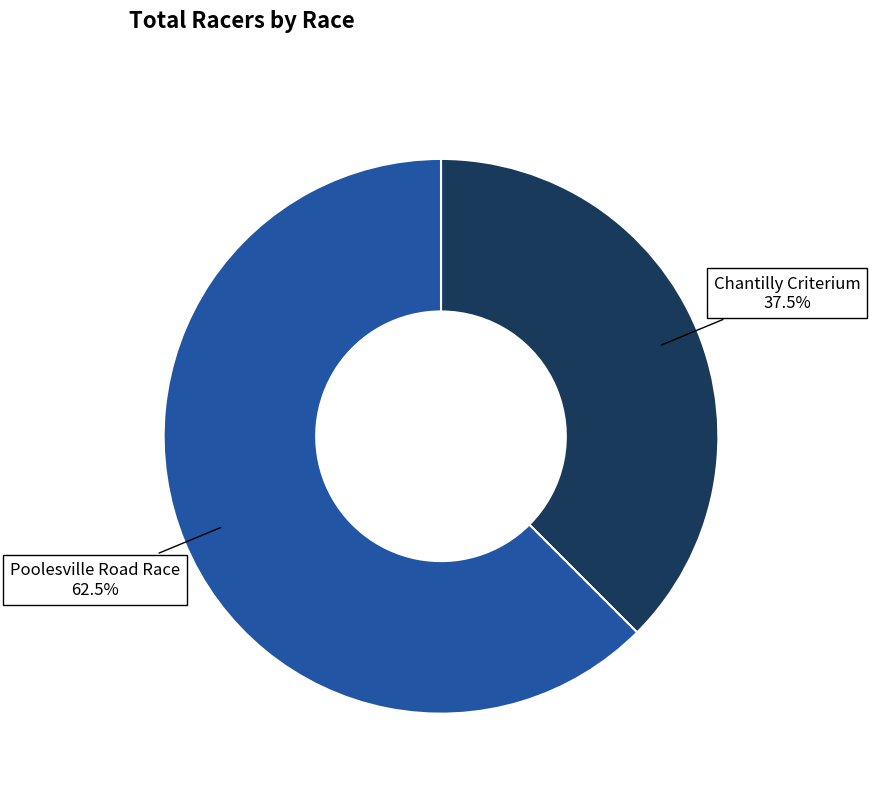

How many slices are in this pie chart?

2